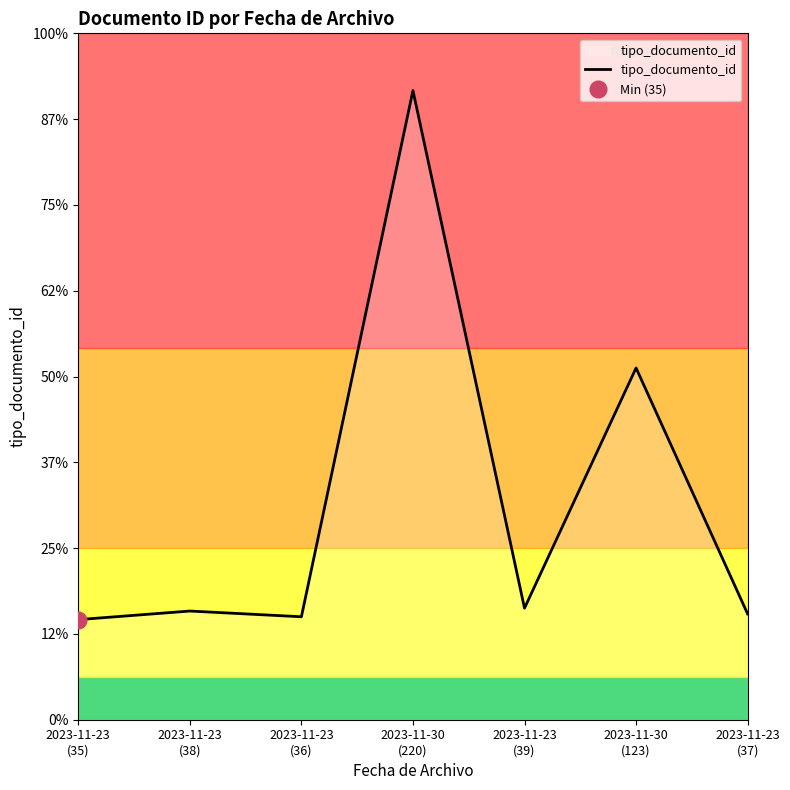

What is the sum of the values at 2023-11-23
(39) and 2023-11-23
(36)?

75